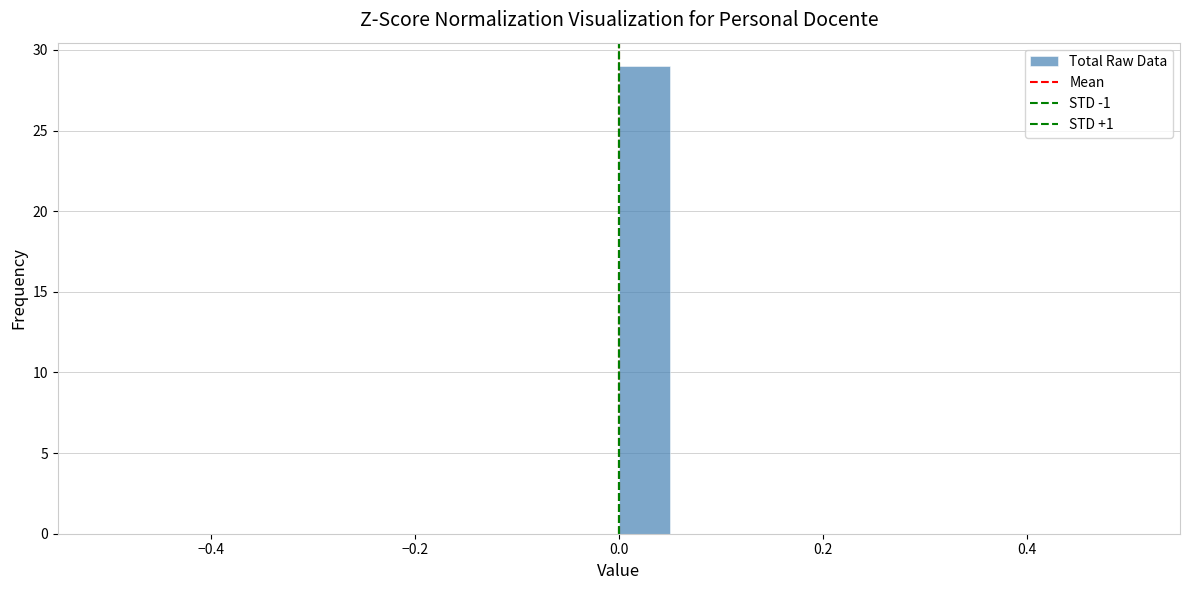

Around what value on the x-axis is the tallest bar? Give the approximate position of its centre, as read against the axis.

0.02